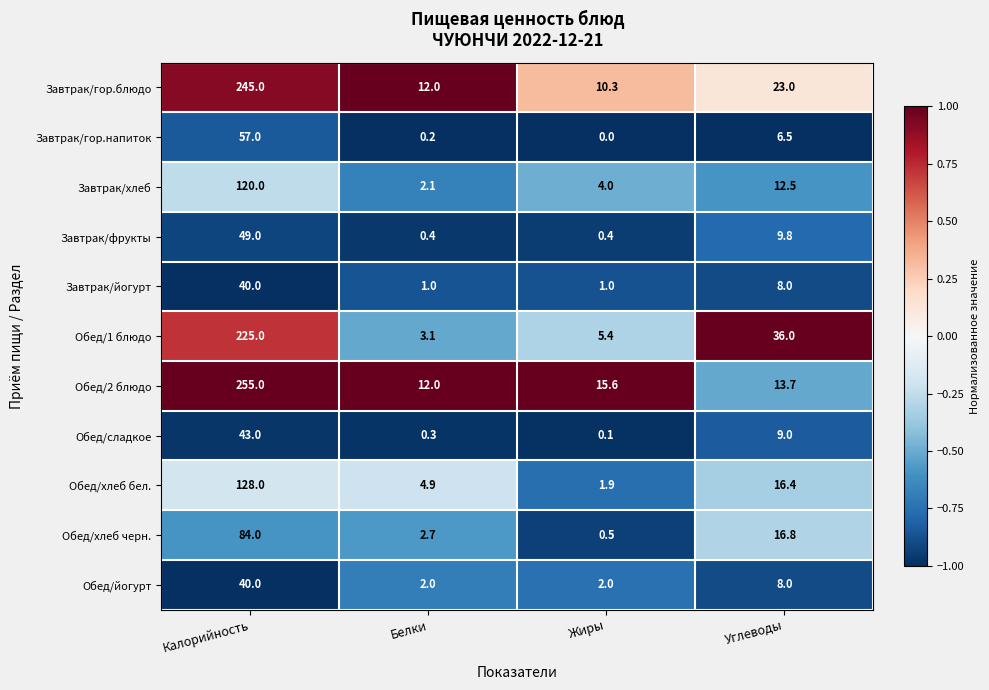

Which series has the widest spread of values?

Обед/2 блюдо